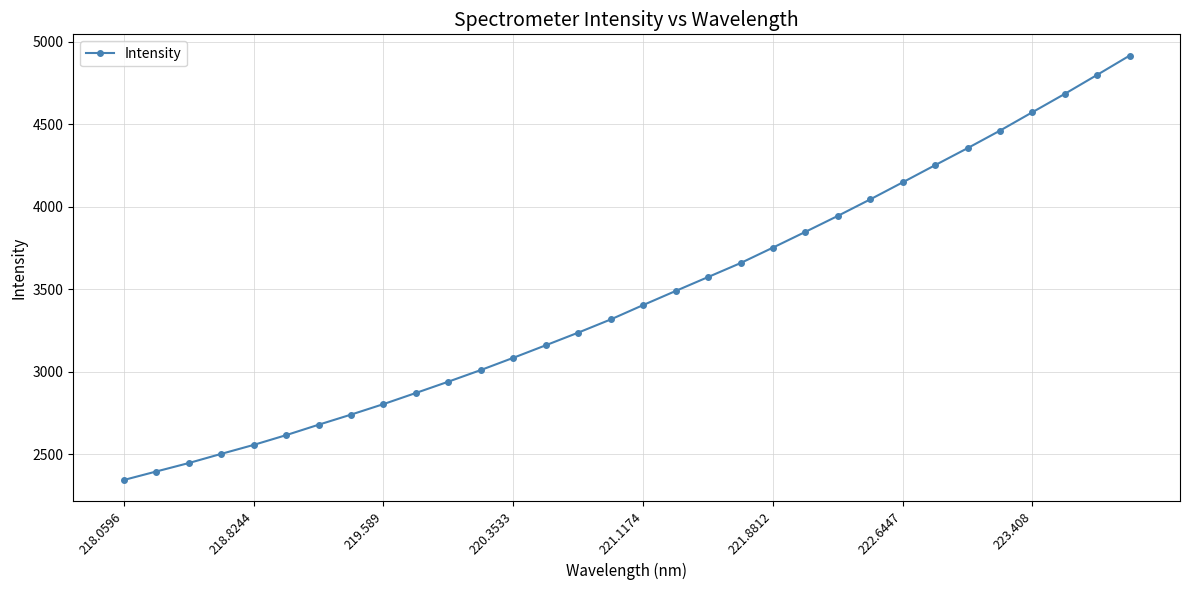

What is the sum of all values?

110627.0